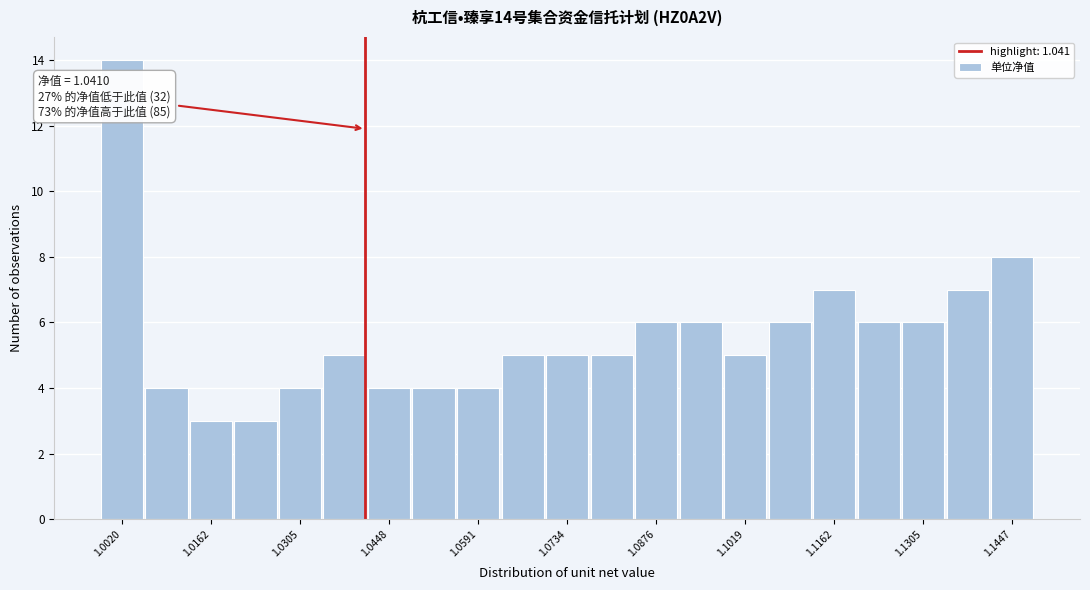

Read against the x-axis, roughly where is the centre of the tallest bar?

1.002